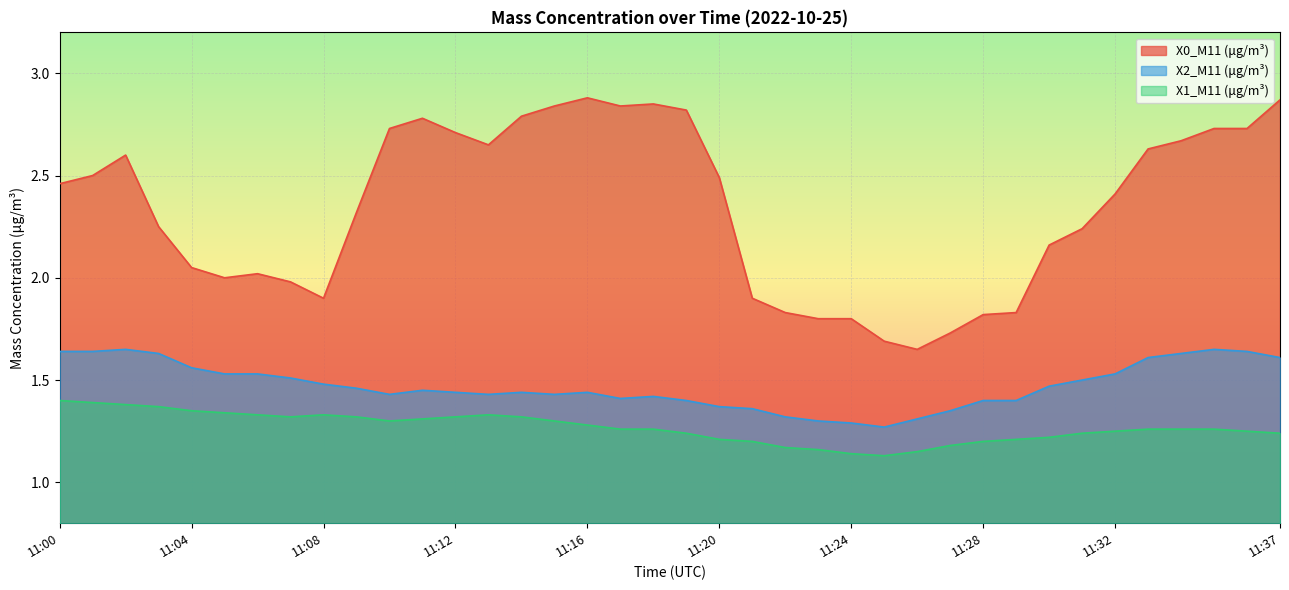

Rank the series by their maximum value, from highest to lowest.

X0_M11 (μg/m³), X2_M11 (μg/m³), X1_M11 (μg/m³)